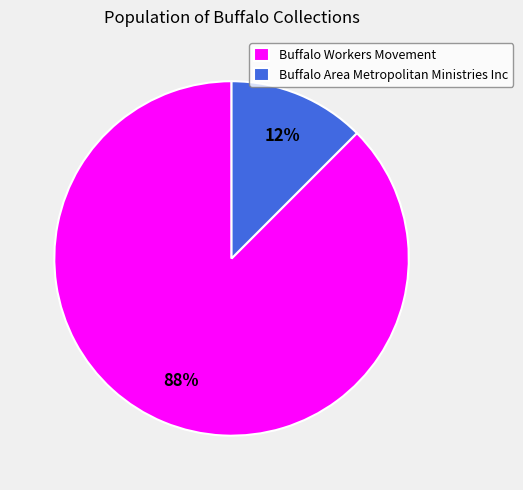

To the nearest percent, what is the combined percentage of Buffalo Area Metropolitan Ministries Inc and Buffalo Workers Movement?

100%